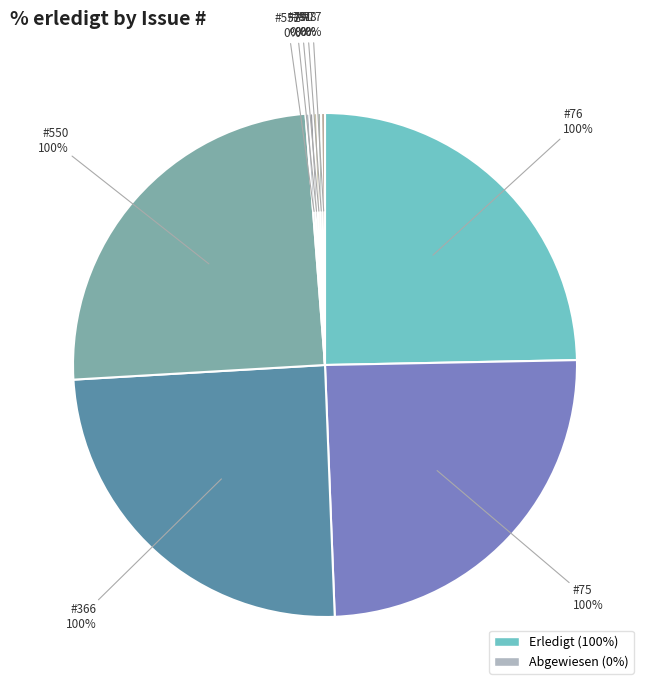

Count the number of slices in the pie.

9